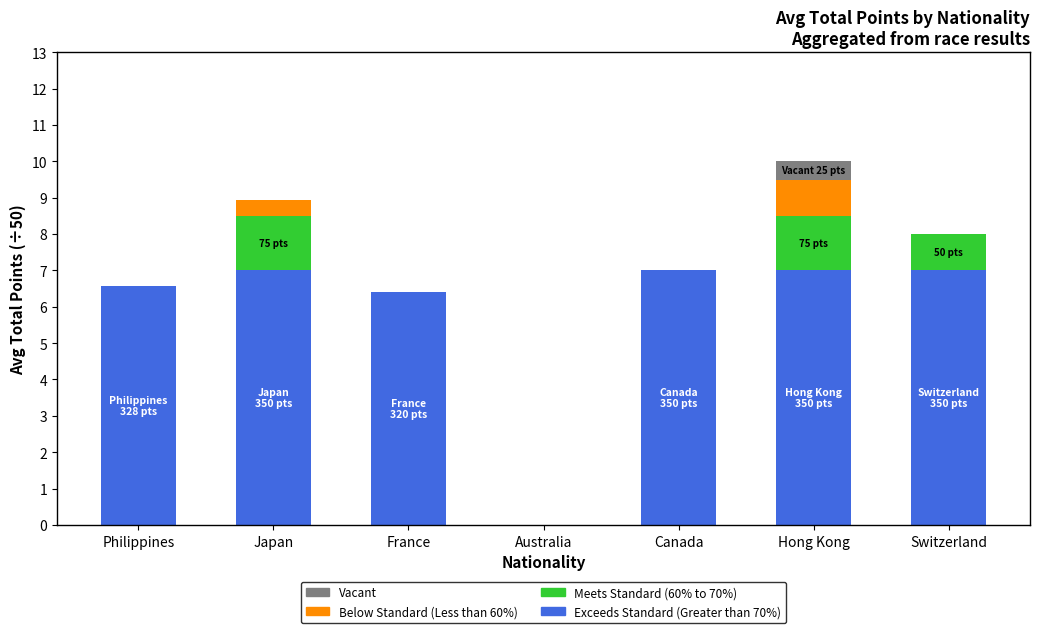

What is the total value across all series at Japan?

8.9